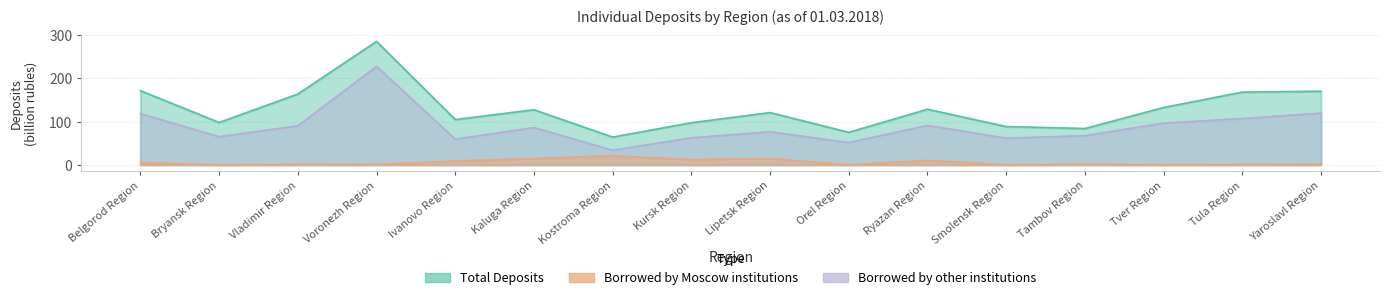

What is the sum of all Borrowed by other institutions values?

1415.3